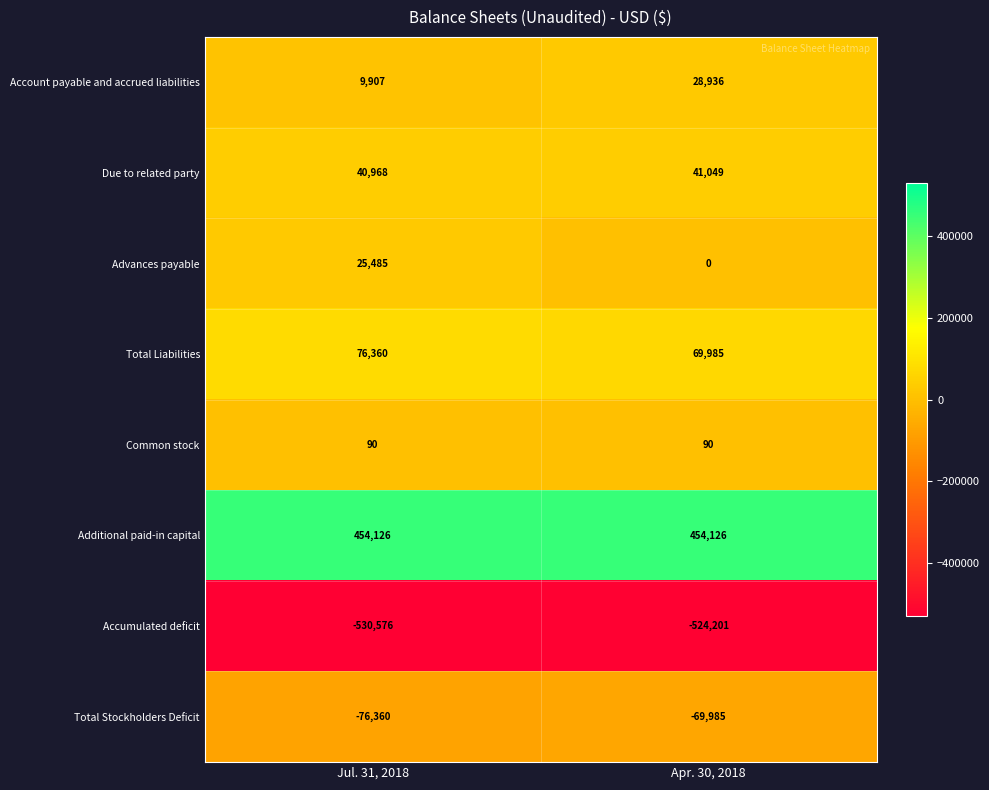

Reading right to left, transcribe all the data shown in this chart.

Account payable and accrued liabilities: 28936	9907
Due to related party: 41049	40968
Advances payable: 0	25485
Total Liabilities: 69985	76360
Common stock: 90	90
Additional paid-in capital: 454126	454126
Accumulated deficit: -524201	-530576
Total Stockholders Deficit: -69985	-76360